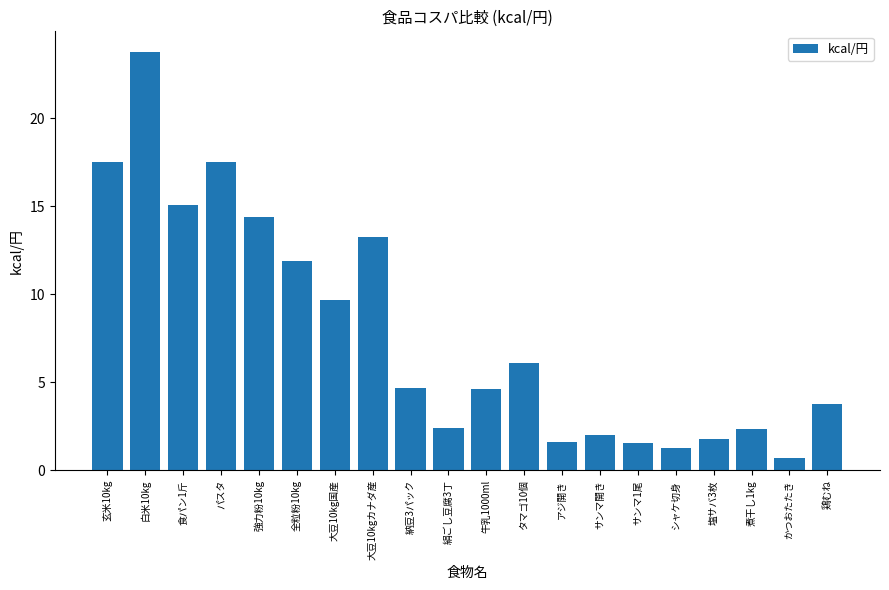

What is the sum of all values?

155.8